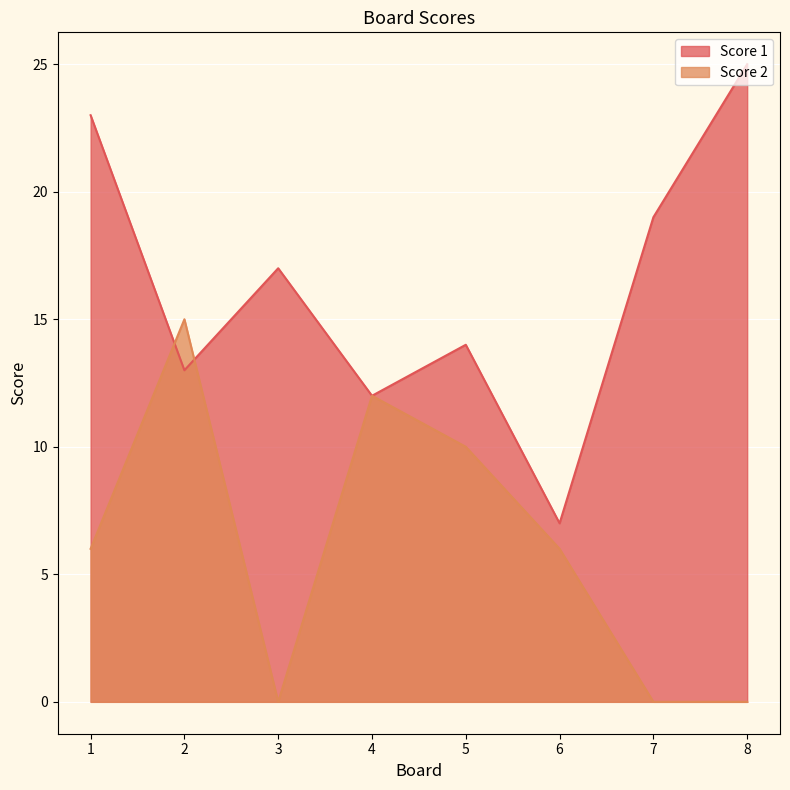

What is the lowest value of the Score 1 series?

7